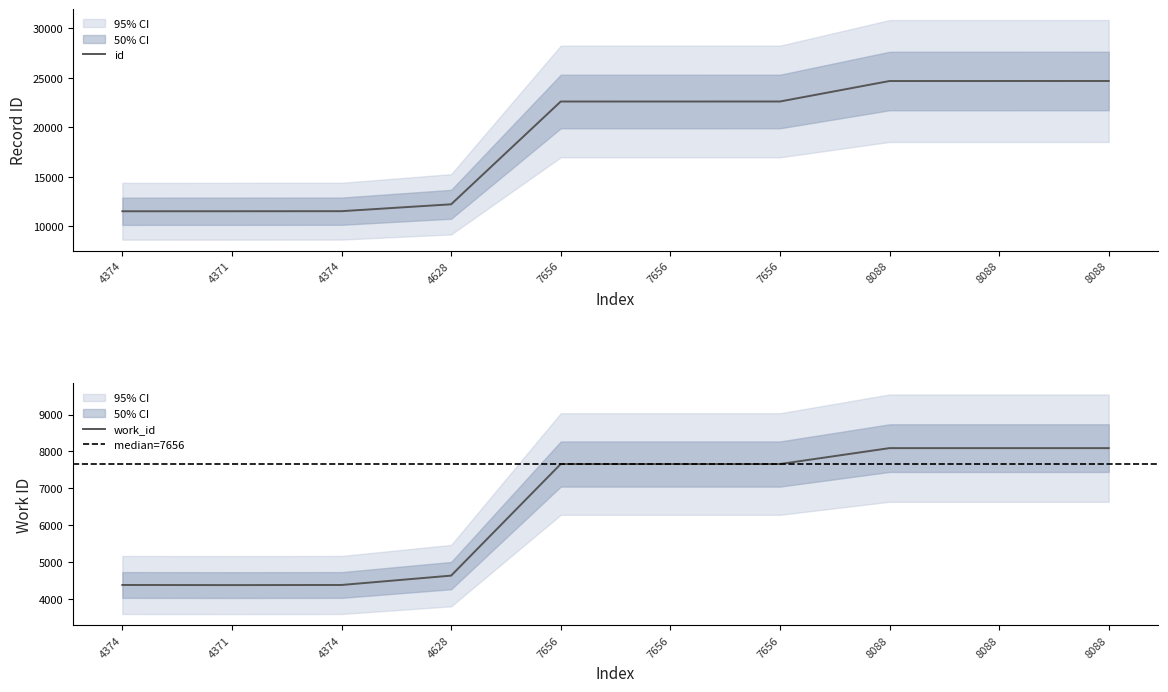

Which has a higher value, 4628 or 4371?

4628